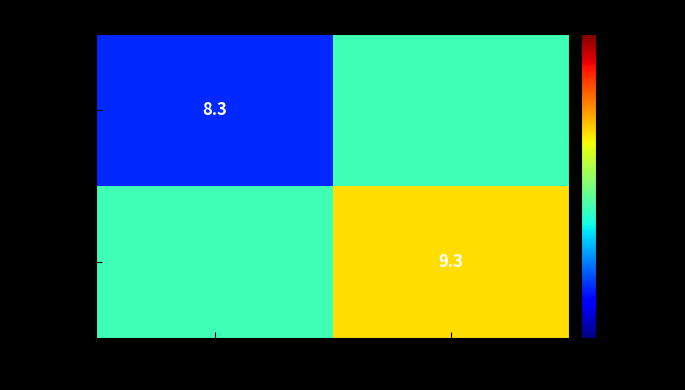

The æPíwZêpnæ series shows 2.9 at 2012NæQl¼ú. True or false?

False